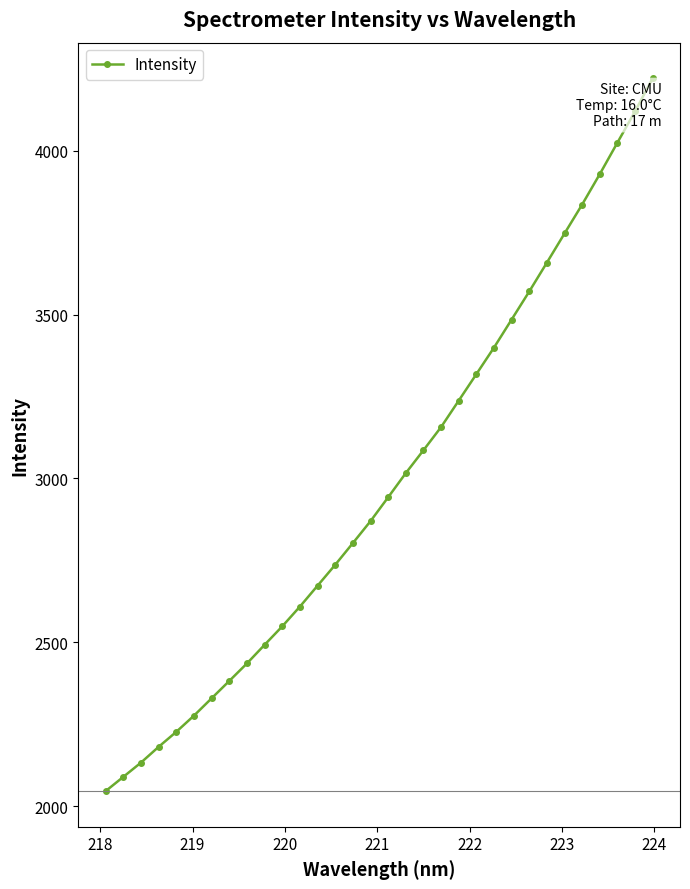

What is the greatest value displayed?

4221.4